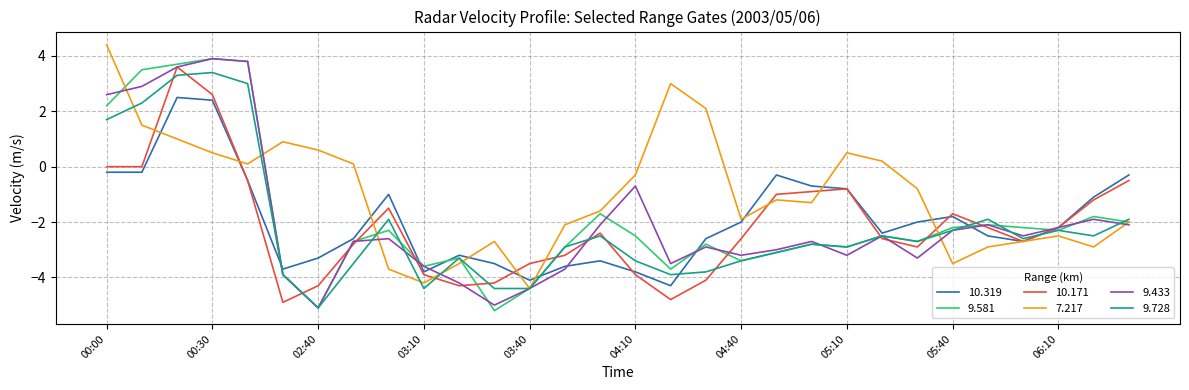

What is the smallest value displayed?

-5.2